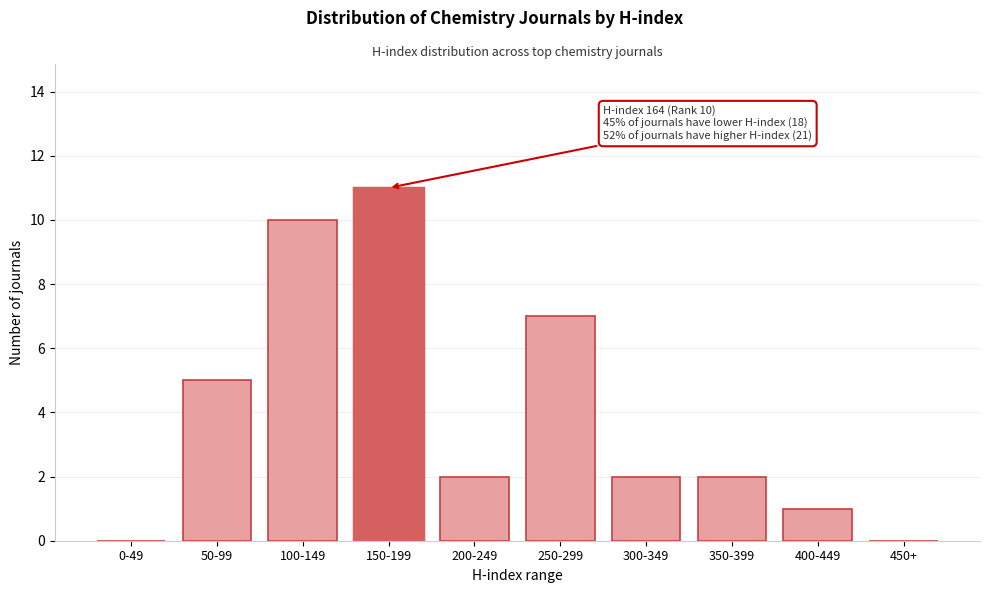

Reading left to right, what are all the values shown in this chart?

0-49=0	50-99=5	100-149=10	150-199=11	200-249=2	250-299=7	300-349=2	350-399=2	400-449=1	450+=0